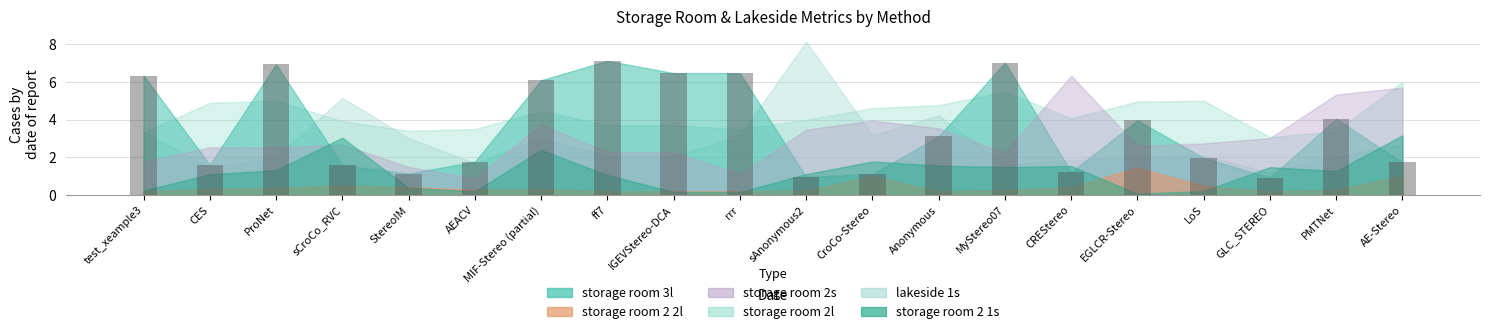

What is the greatest value displayed?

7.1